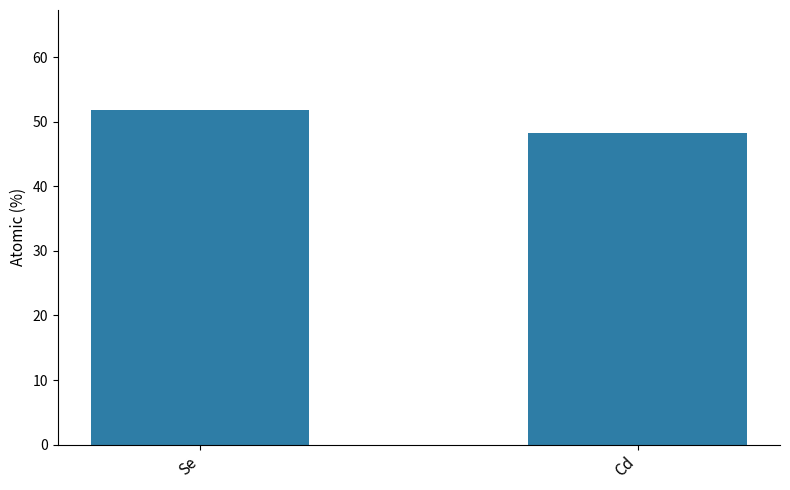

What is the value of the 1st bar from the left?

51.8